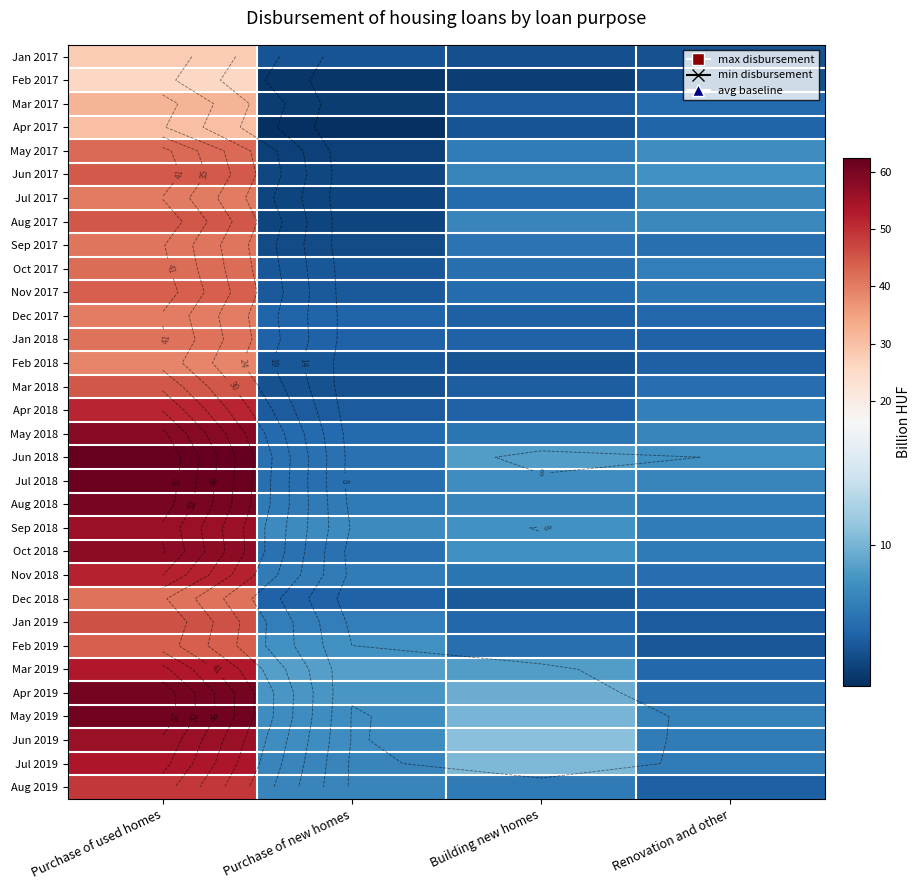

The May 2017 series shows 4.9 at Purchase of new homes. True or false?

False